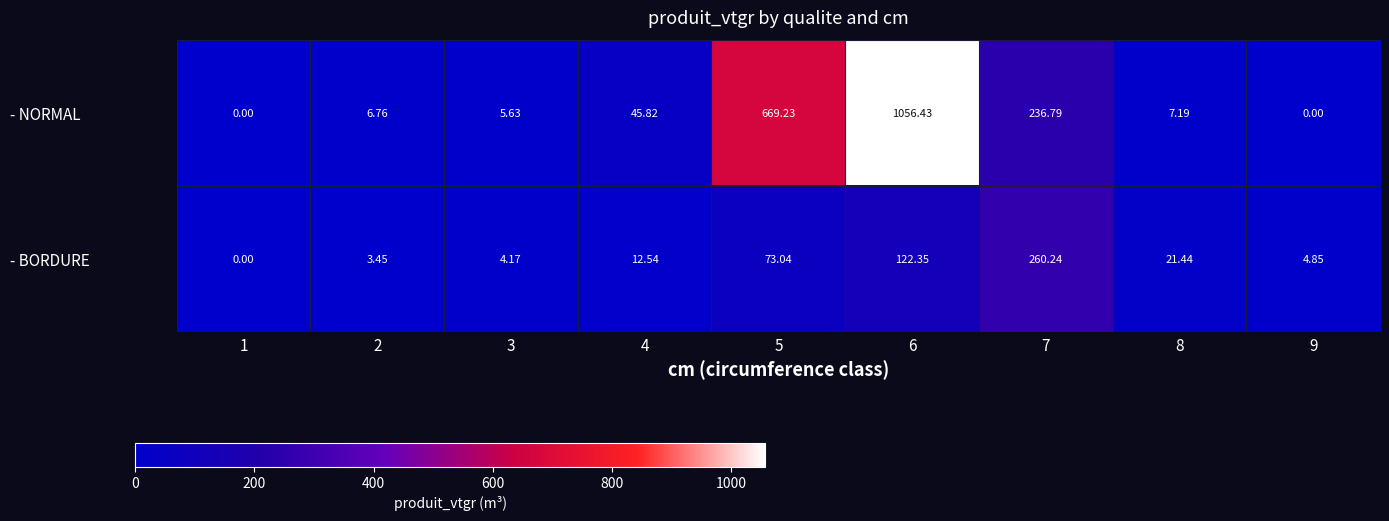

List the series in order of their overall mean, highest first.

- NORMAL, - BORDURE